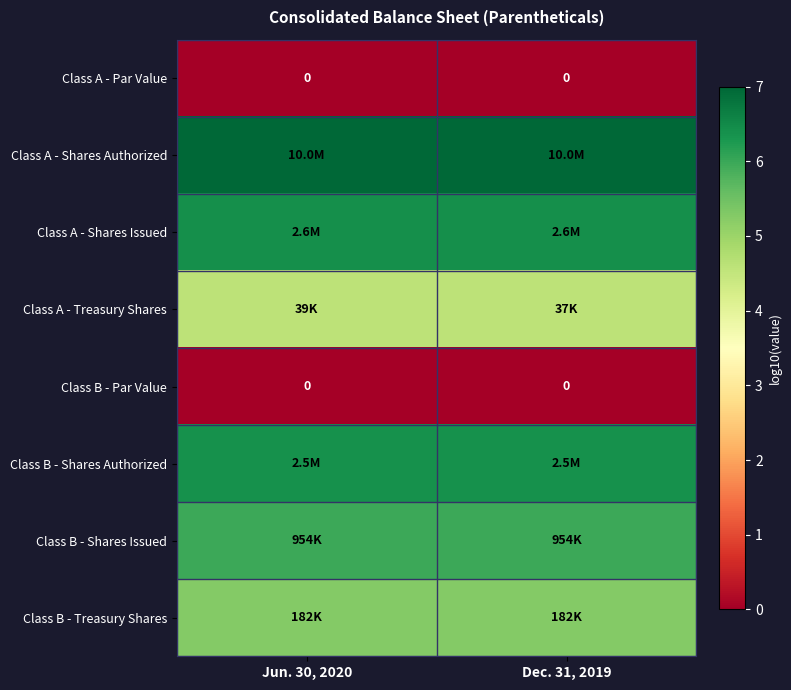

What is the total value across all series at Dec. 31, 2019?

35.6